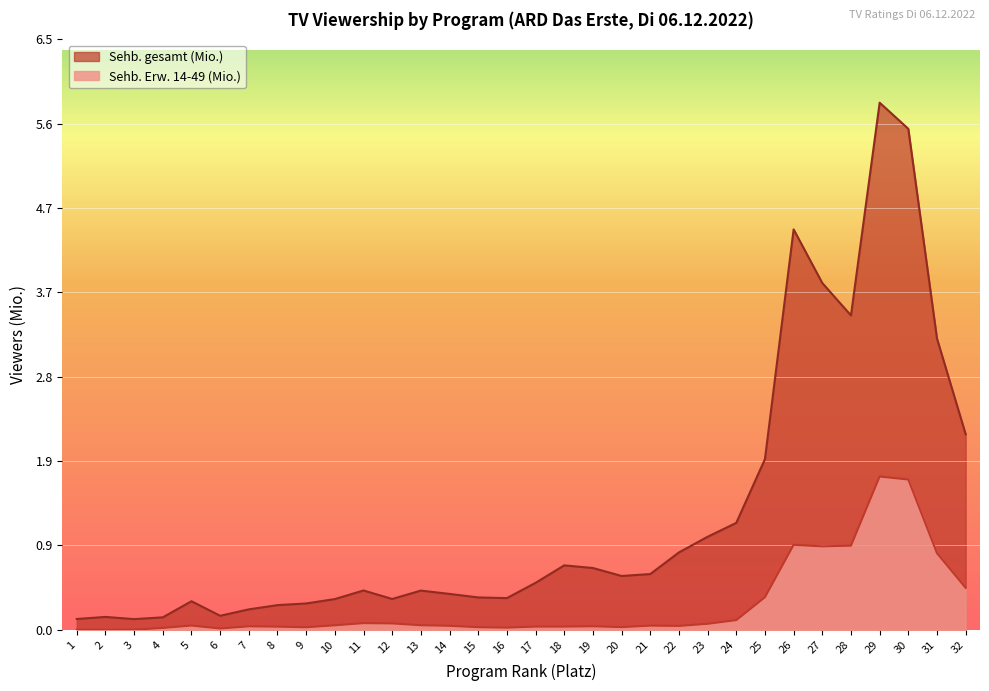

Reading left to right, transcribe all the data shown in this chart.

Sehb. gesamt (Mio.): 1=0.1	2=0.1	3=0.1	4=0.1	5=0.3	6=0.2	7=0.2	8=0.3	9=0.3	10=0.3	11=0.4	12=0.3	13=0.4	14=0.4	15=0.4	16=0.3	17=0.5	18=0.7	19=0.7	20=0.6	21=0.6	22=0.9	23=1.0	24=1.2	25=1.9	26=4.4	27=3.8	28=3.5	29=5.8	30=5.5	31=3.2	32=2.2
Sehb. Erw. 14-49 (Mio.): 1=0.0	2=0.0	3=0.0	4=0.0	5=0.0	6=0.0	7=0.0	8=0.0	9=0.0	10=0.1	11=0.1	12=0.1	13=0.1	14=0.0	15=0.0	16=0.0	17=0.0	18=0.0	19=0.0	20=0.0	21=0.0	22=0.0	23=0.1	24=0.1	25=0.4	26=0.9	27=0.9	28=0.9	29=1.7	30=1.7	31=0.8	32=0.5